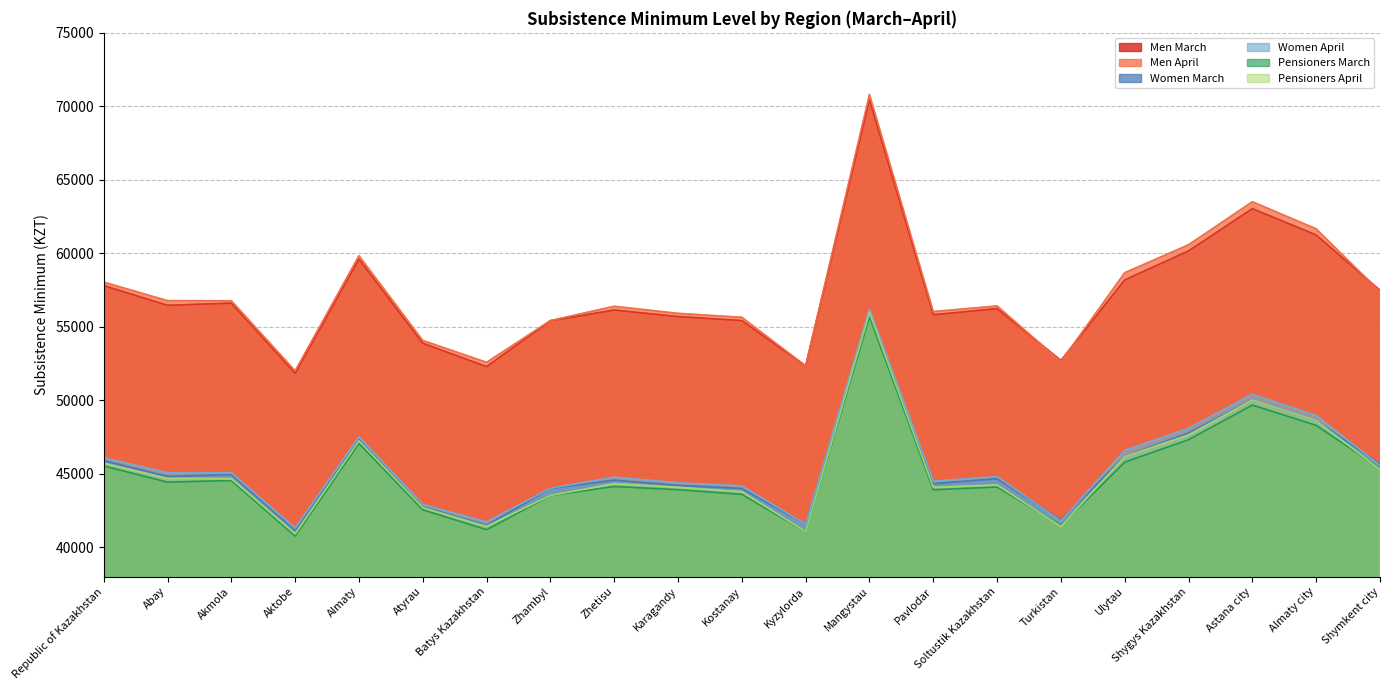

What is the difference between the maximum and second lowest values in the Women March series?

14417